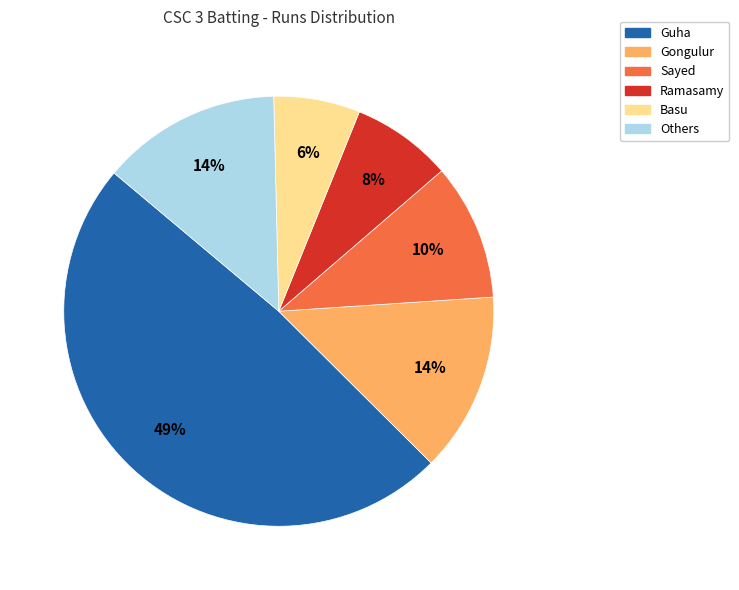

How many segments does this pie chart have?

6